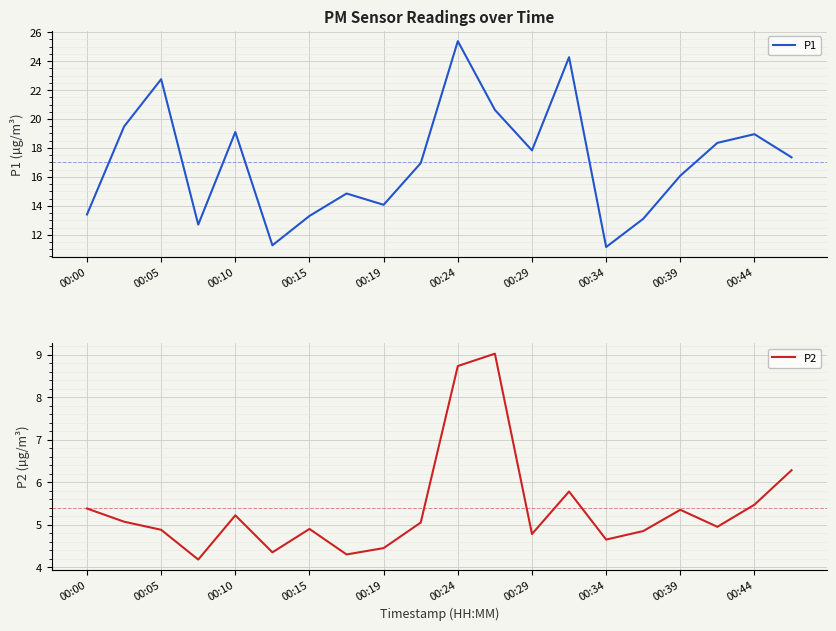

What are all the series names shown in the legend?

P1, P2